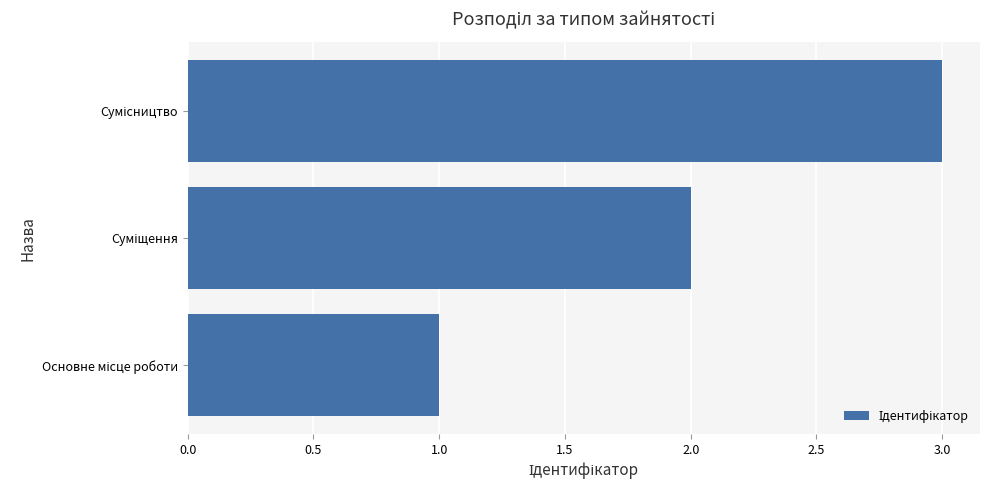

What is the sum of all values?

6